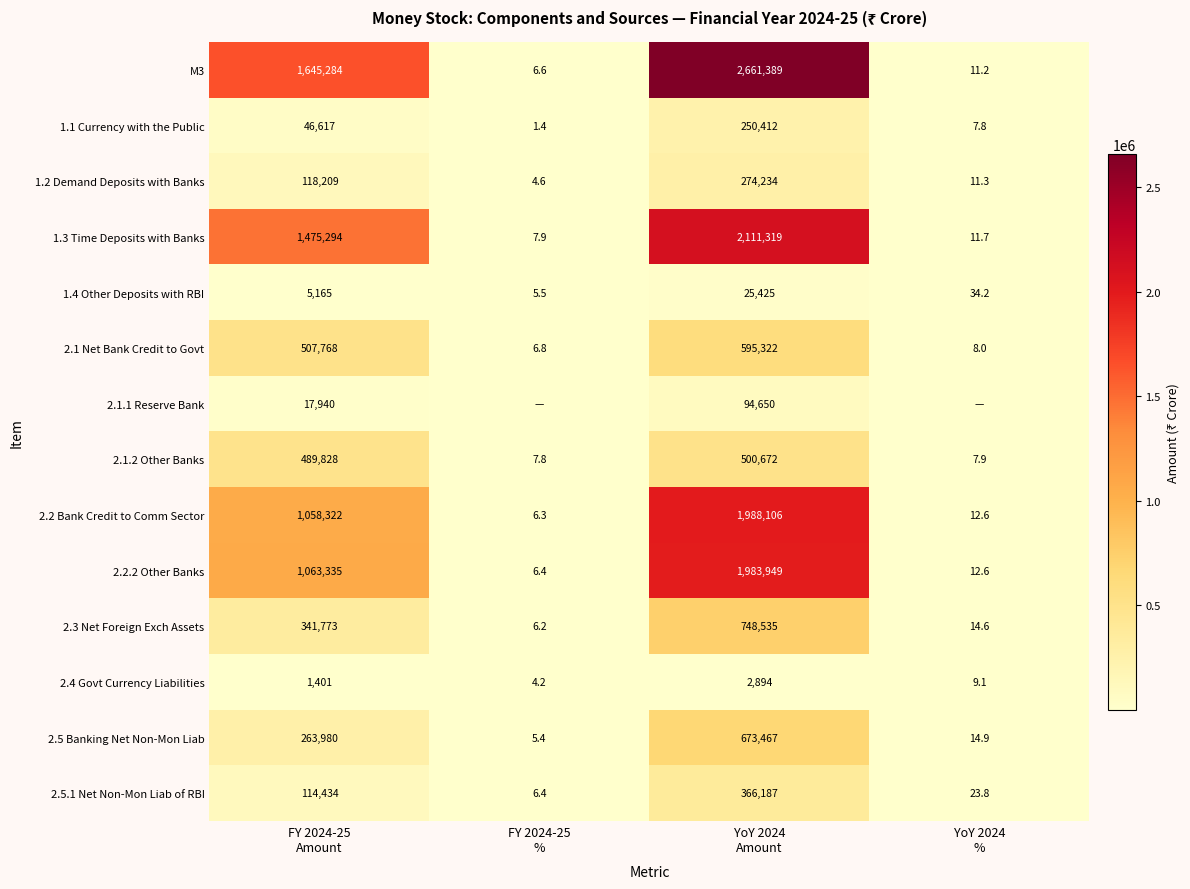

What is the total value across all series at YoY 2024
Amount?

12276561.0